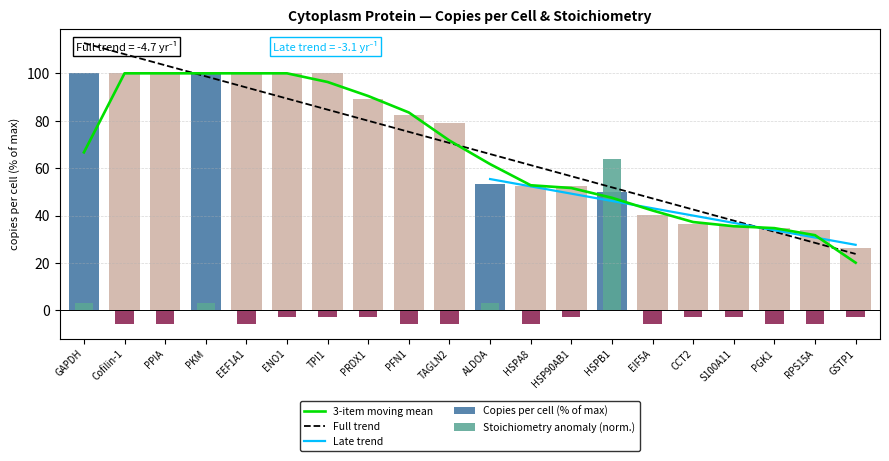

Between ENO1 and PFN1, which series saw the biggest shift?

copies_per_cell